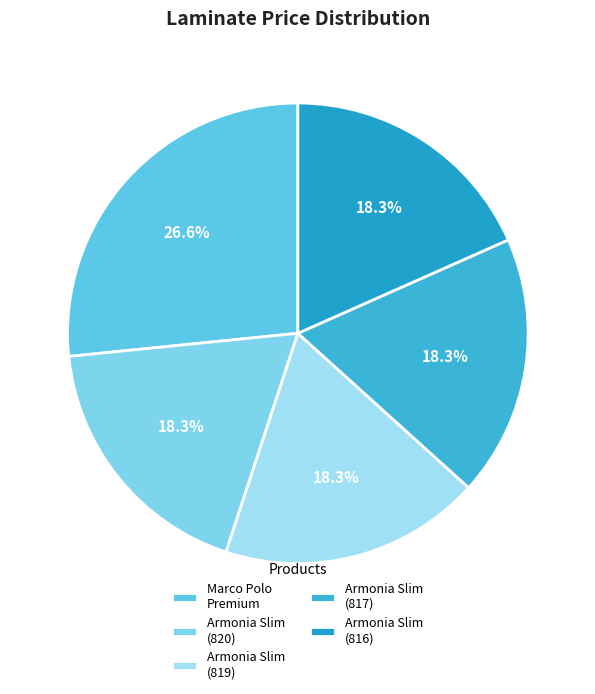

Is there a majority slice in this chart?

No